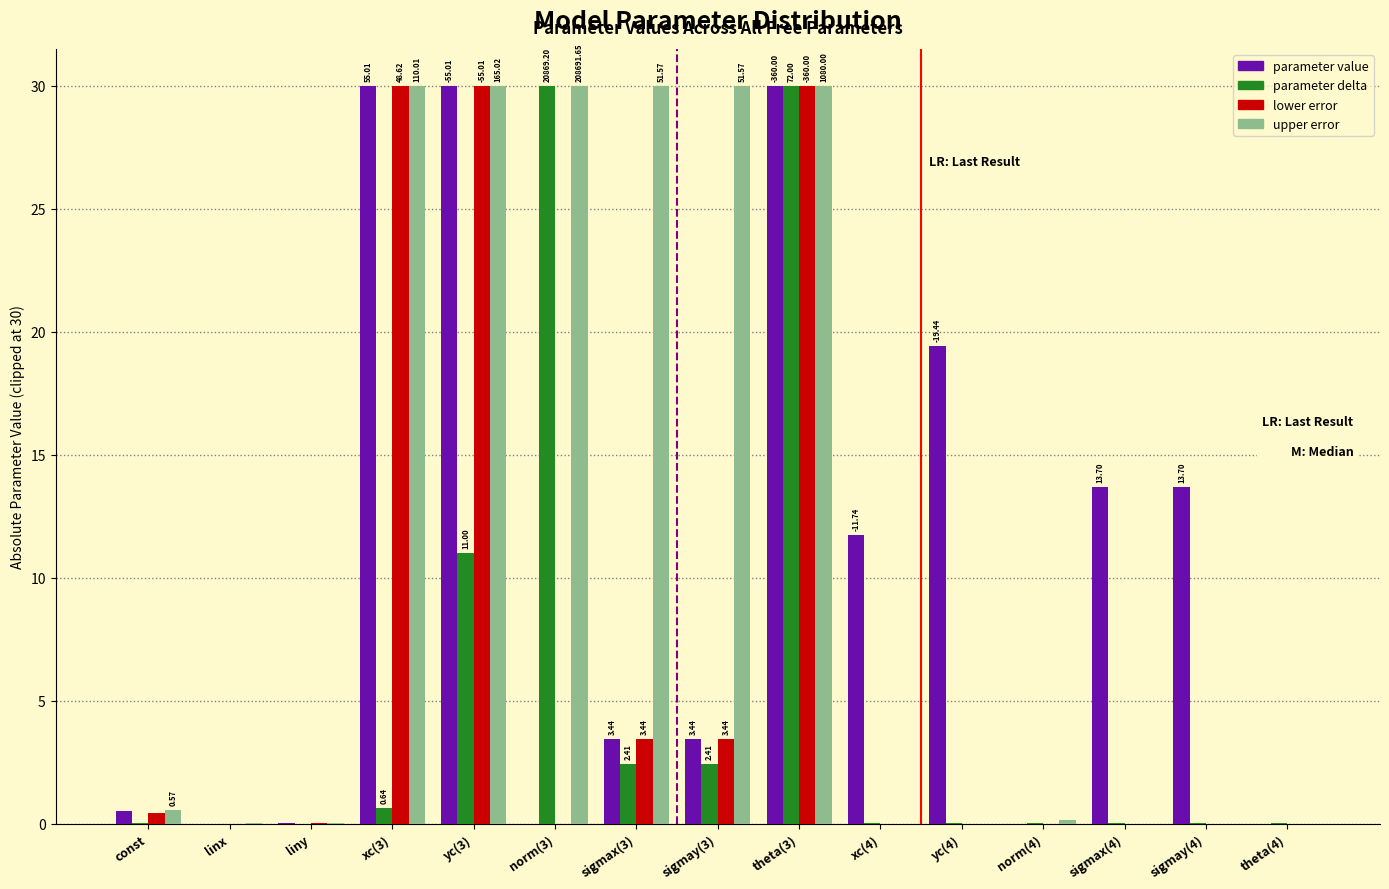

At which category is the sum across all series the highest?

theta(3)